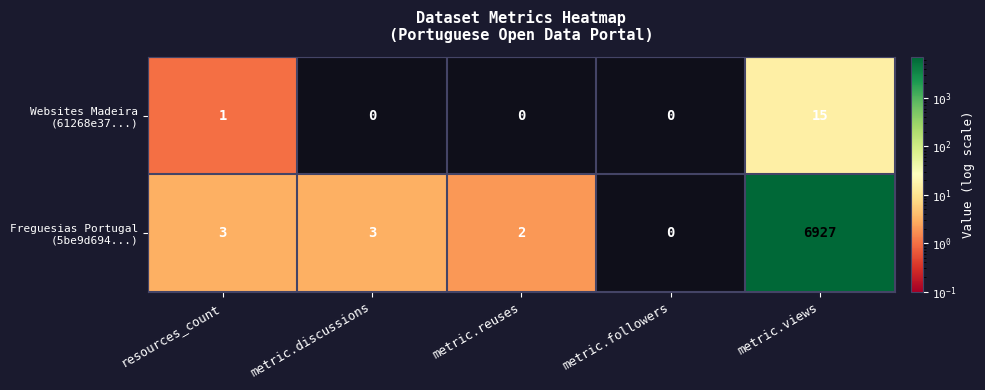

How many distinct data groups are displayed?

2